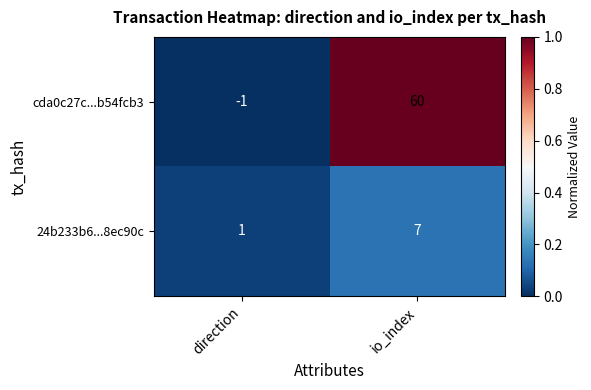

The value of 24b233b6...8ec90c at io_index is 7. True or false?

True